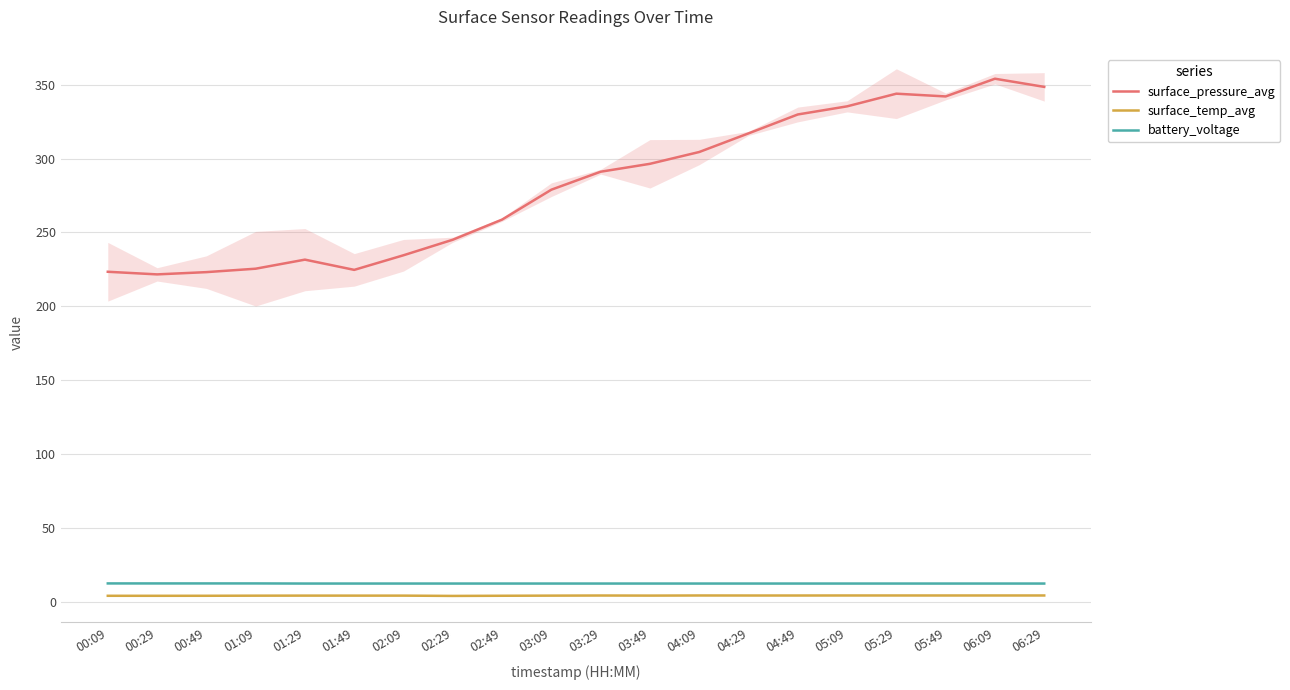

At which label is battery_voltage closest to 12?

01:29